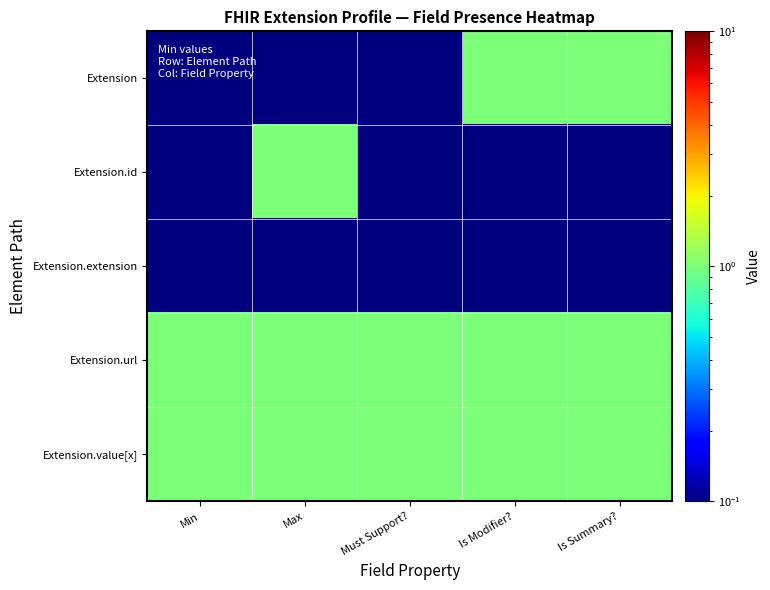

Rank the series by their maximum value, from lowest to highest.

Extension.extension, Extension, Extension.id, Extension.url, Extension.value[x]